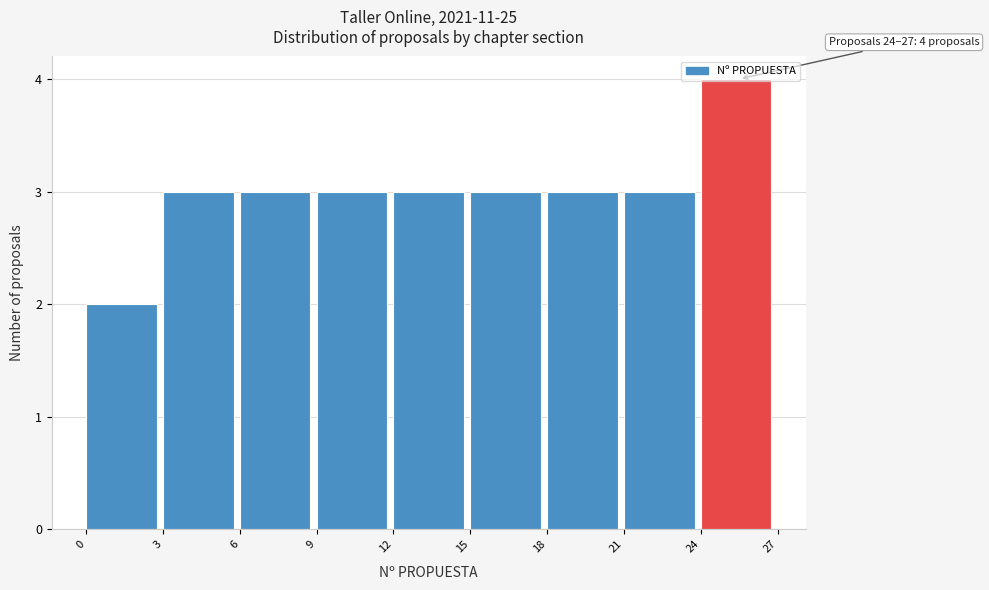

Which range on the x-axis has the tallest bar?

24 to 27